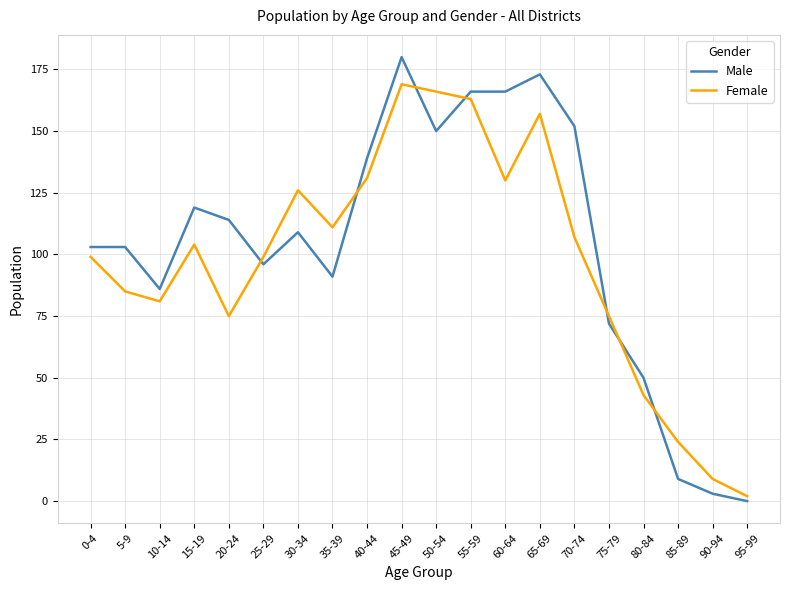

What position from the right is 15-19?

17